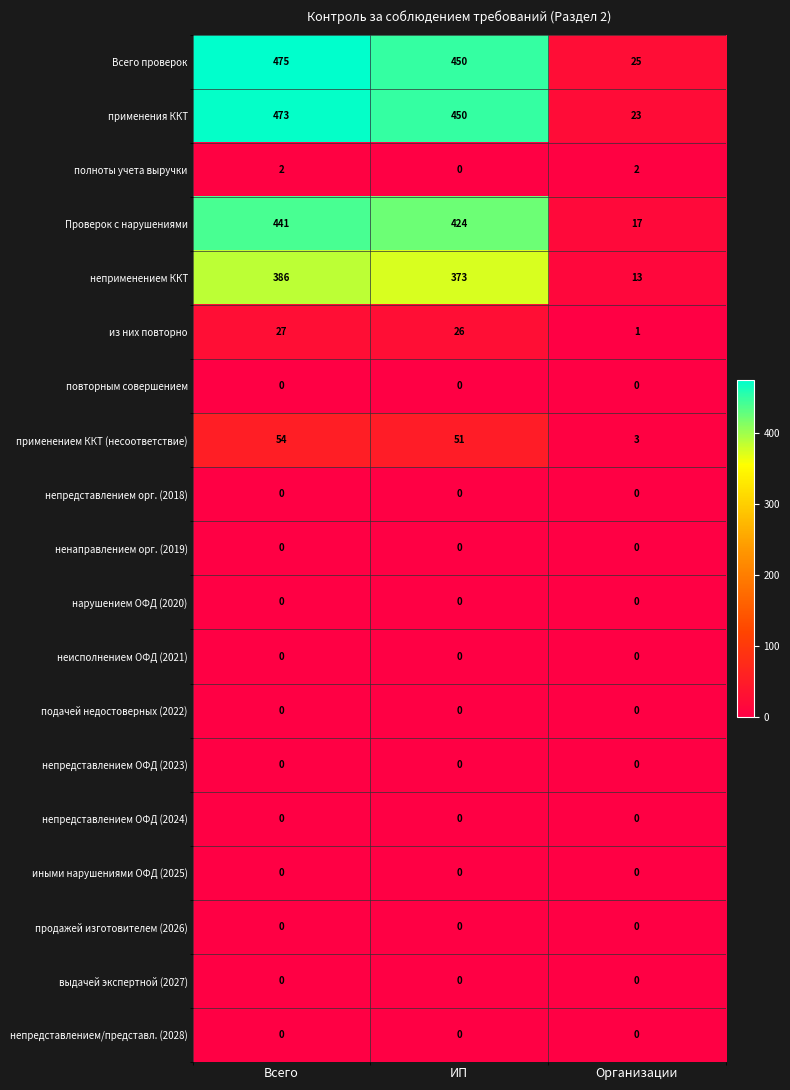

At which category is the sum across all series the highest?

Всего